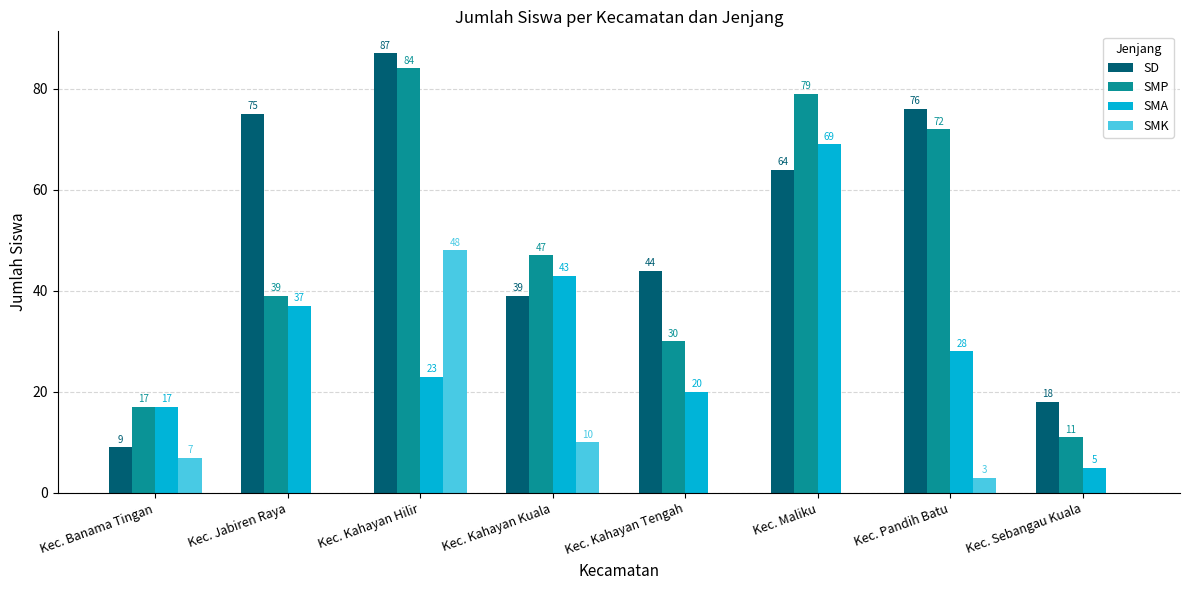

How many groups of bars are there?

8